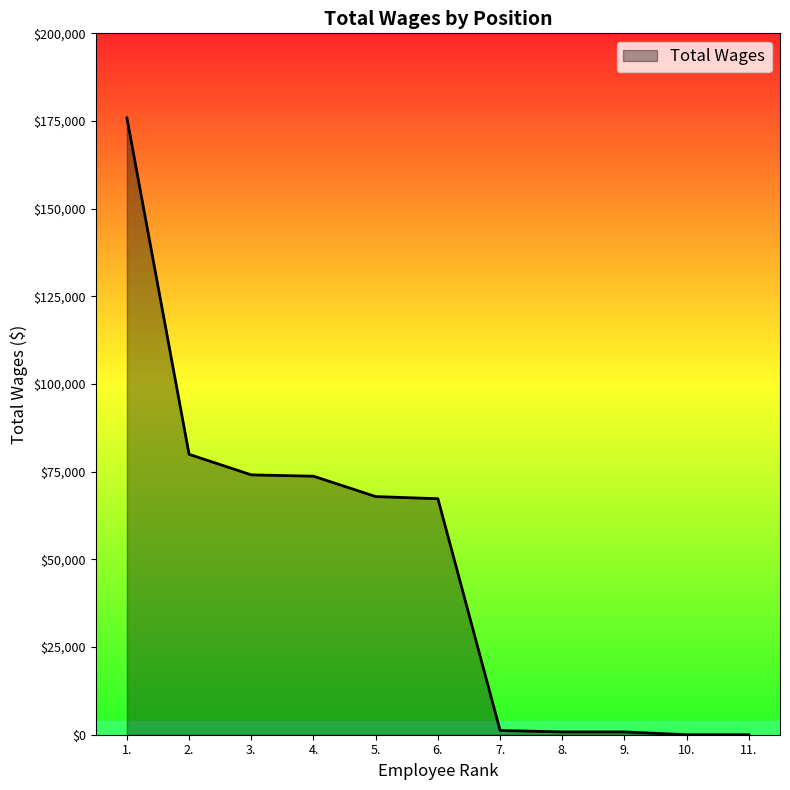

What is the change in value from 2. to 11.?

-79954